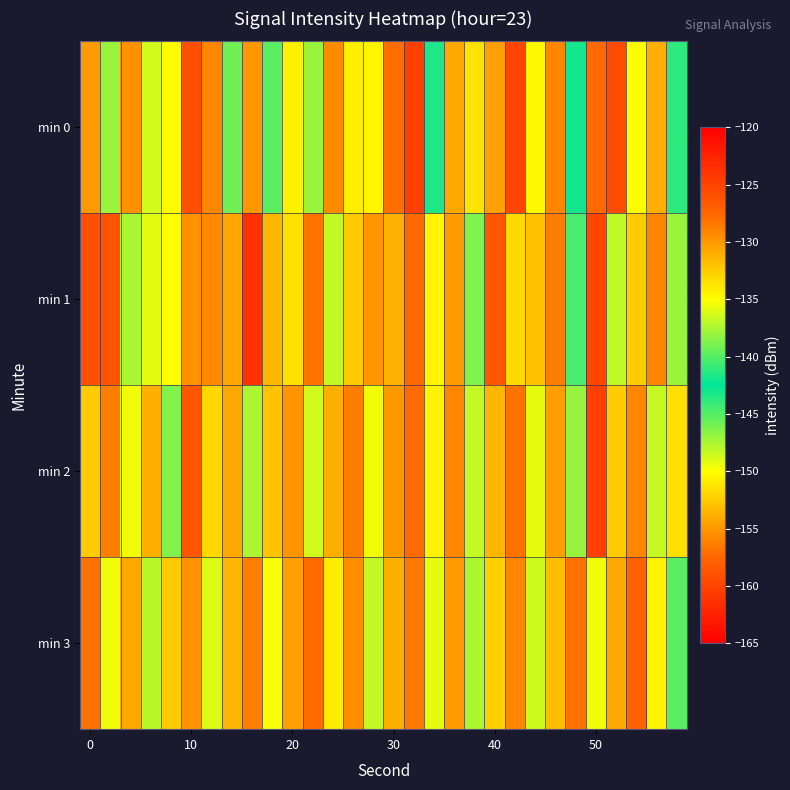

How many categories are shown in the chart?

30